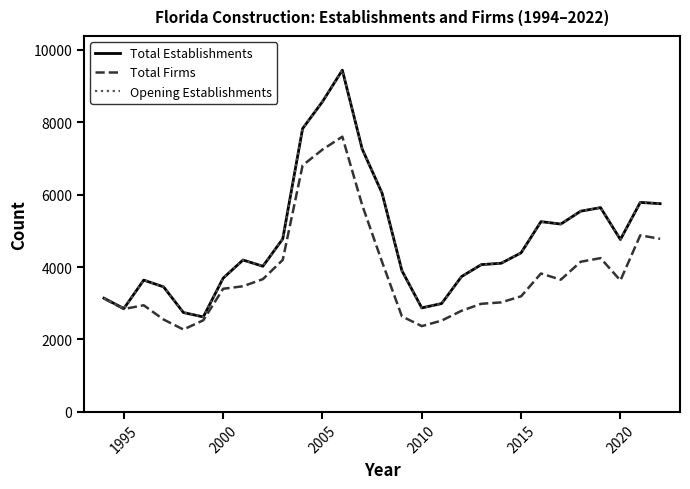

Does the chart have visible grid lines?

No